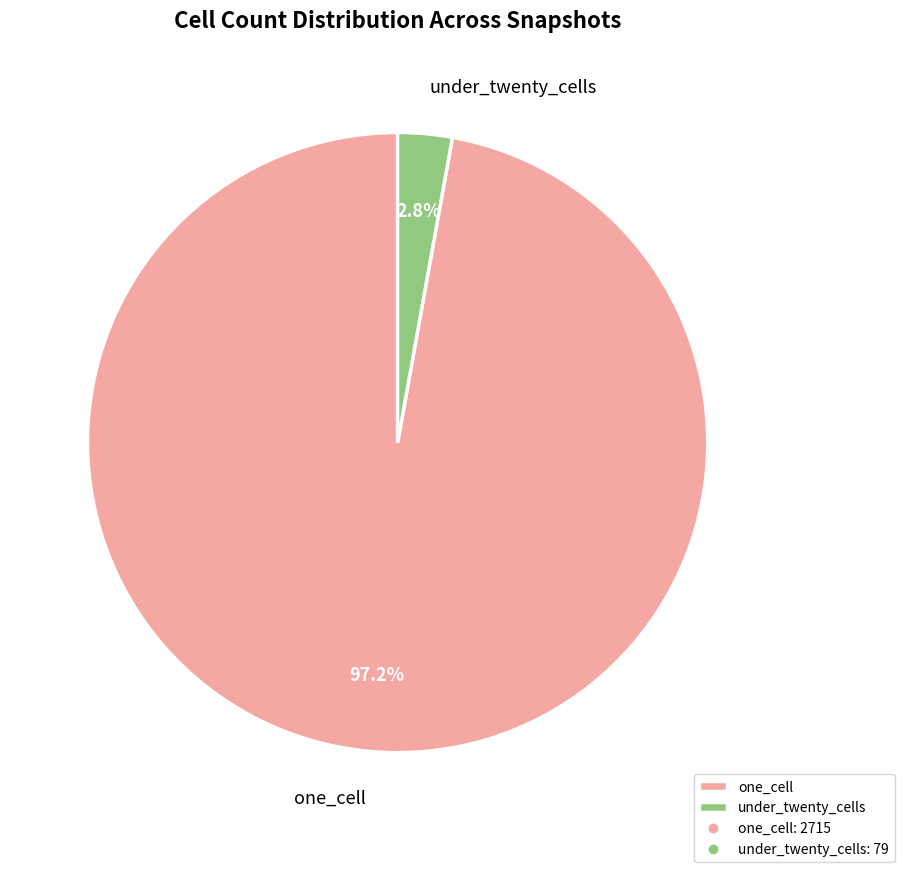

How many slices are in this pie chart?

2